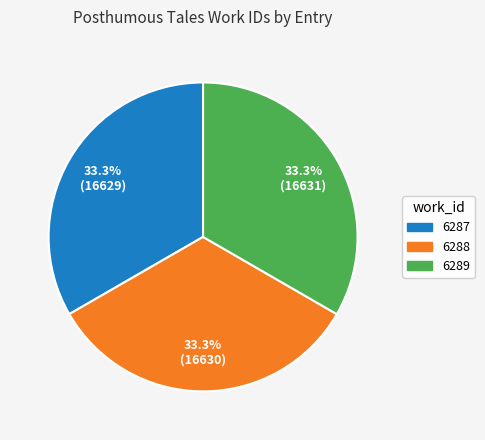

Is there any slice that represents more than half of the pie?

No